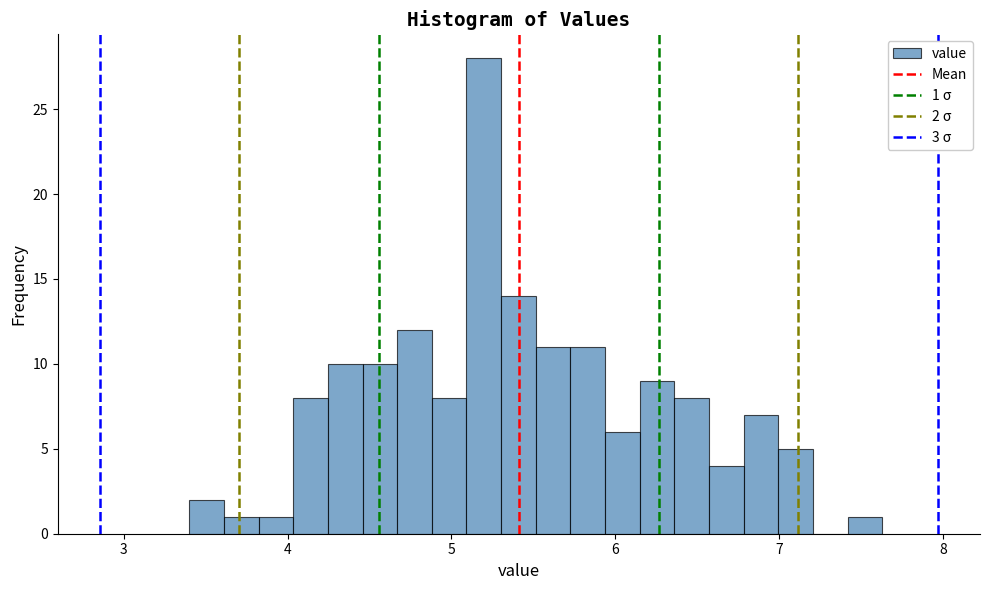

Around what value on the x-axis is the tallest bar? Give the approximate position of its centre, as read against the axis.

5.2